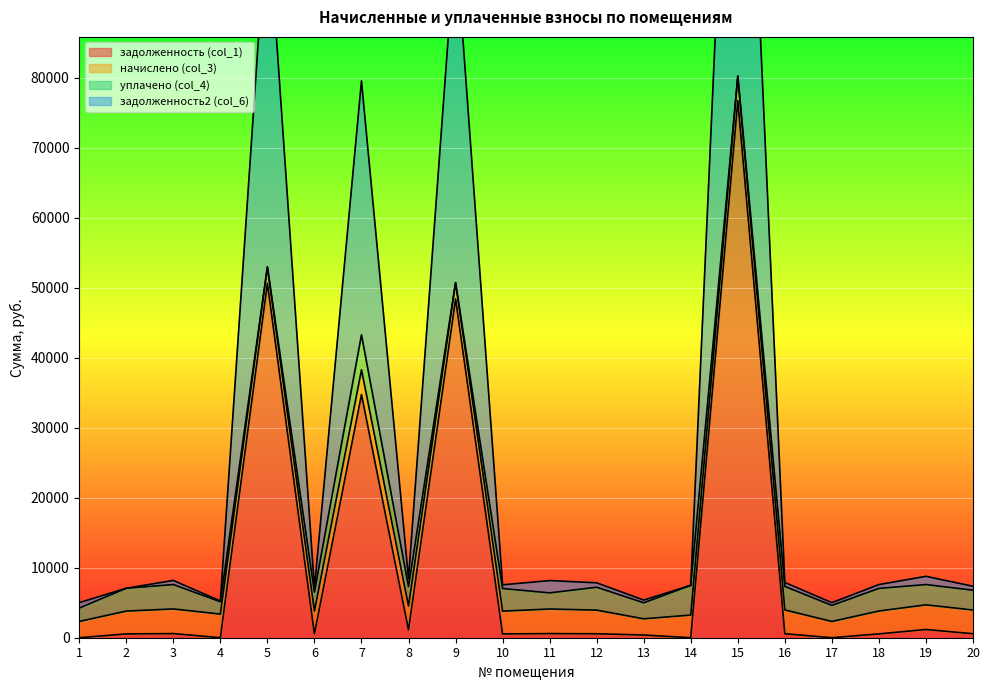

What is the highest value of the задолженность (col_1) series?

76761.8